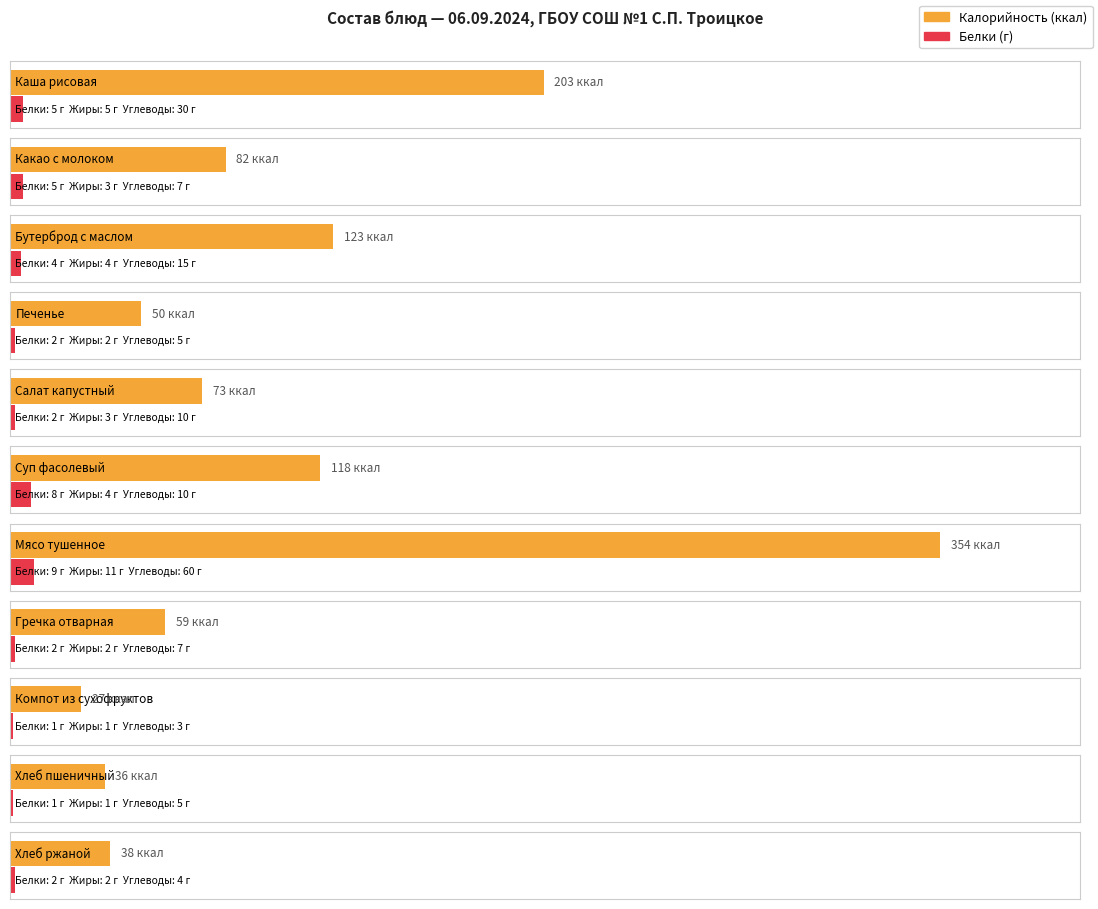

Reading left to right, extract all data points from this chart.

Калорийность: 203	82	123	50	73	118	354	59	27	36	38
Белки: 5	5	4	2	2	8	9	2	1	1	2
Жиры: 5	3	4	2	3	4	11	2	1	1	2
Углеводы: 30	7	15	5	10	10	60	7	3	5	4